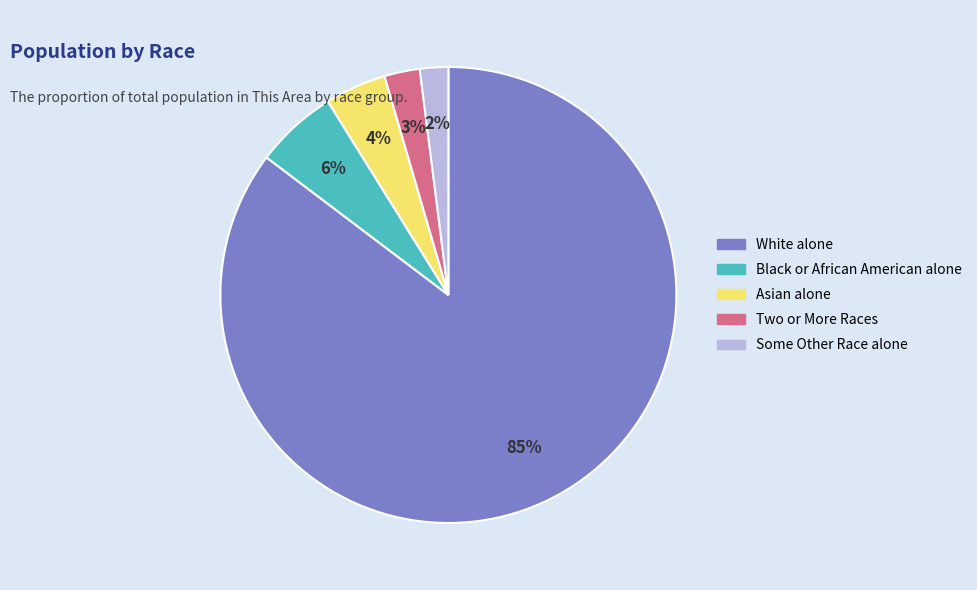

To the nearest percent, what percentage of the pie is Two or More Races?

3%